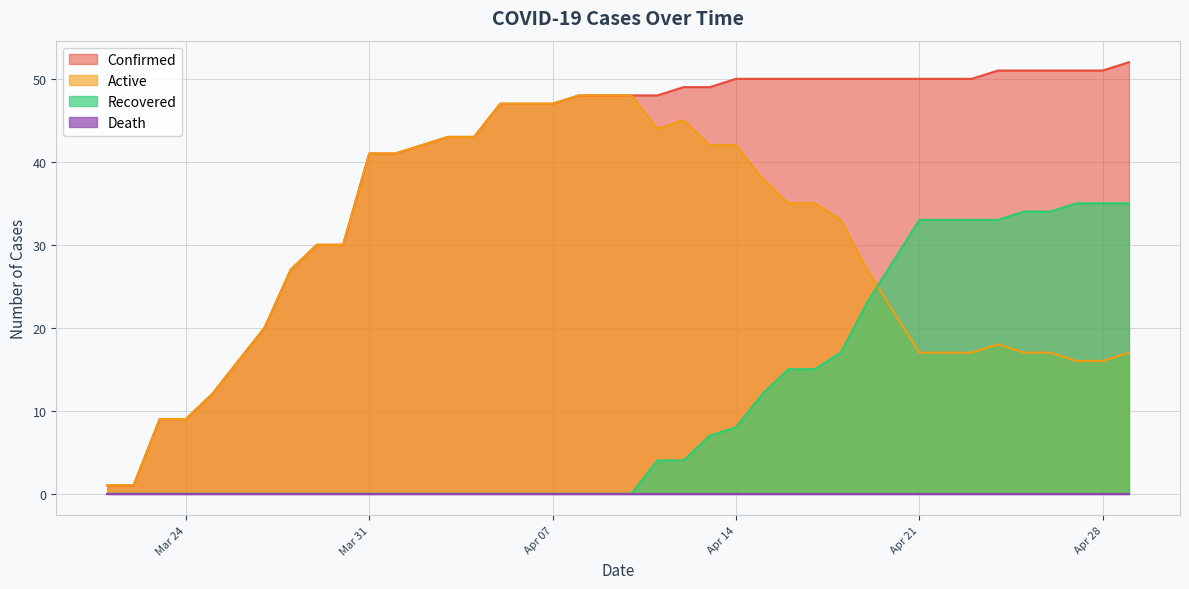

What position from the left is 2020-04-06?

17